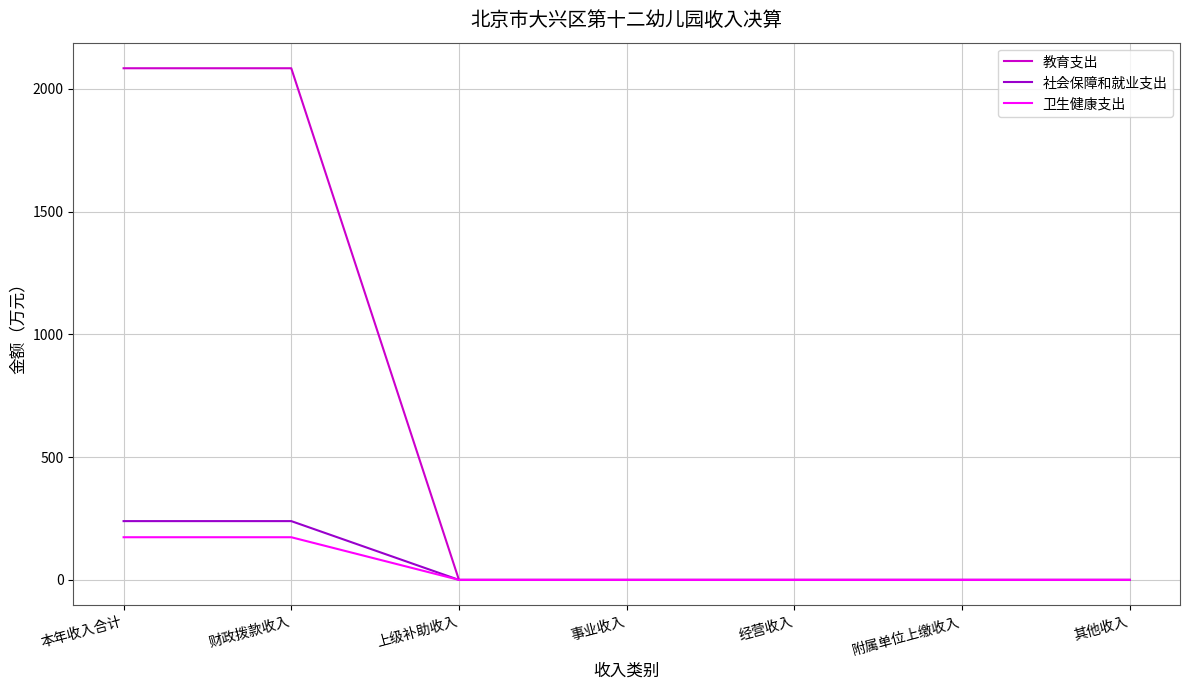

What position from the right is 财政拨款收入?

6